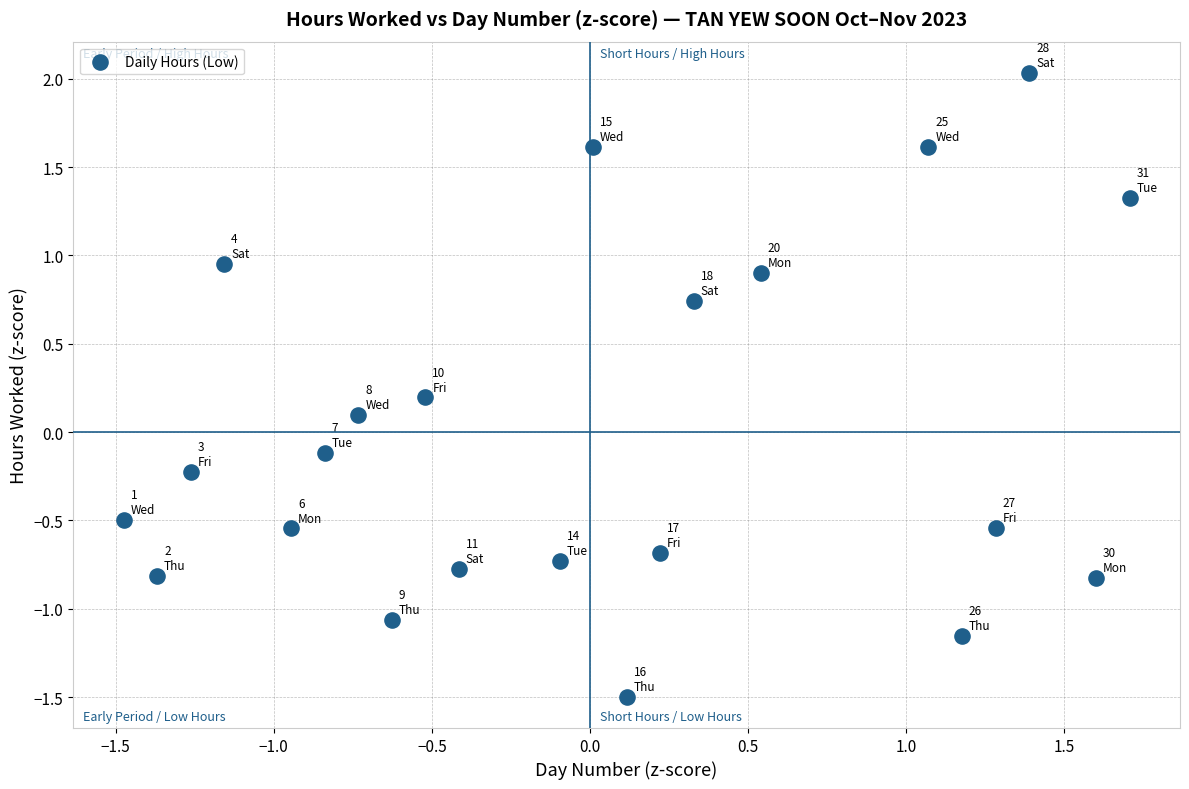

What is the range of X values (max minus min)?

3.2